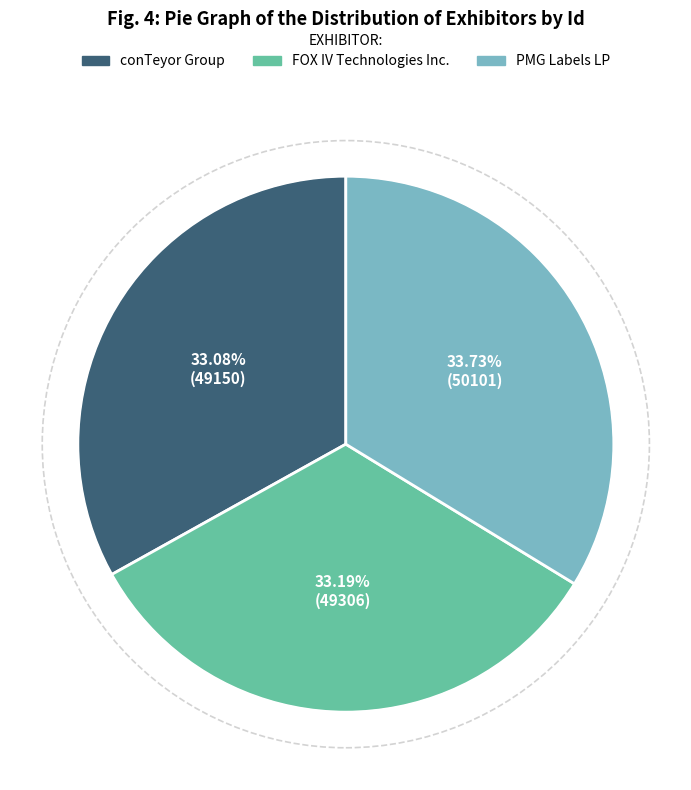

Is there any slice that represents more than half of the pie?

No